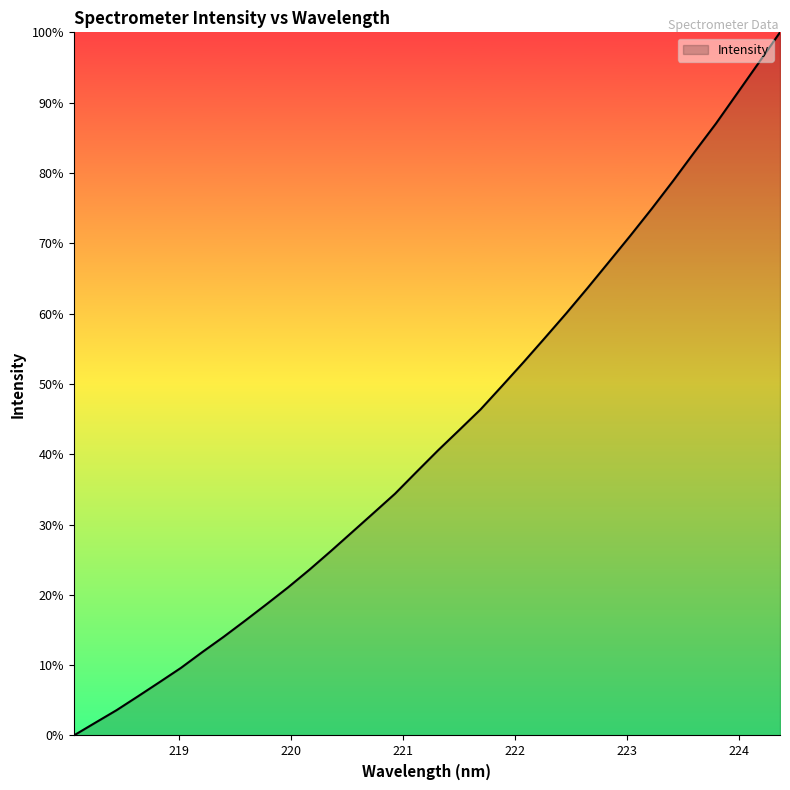

What is the difference between the maximum and minimum values?

100.0